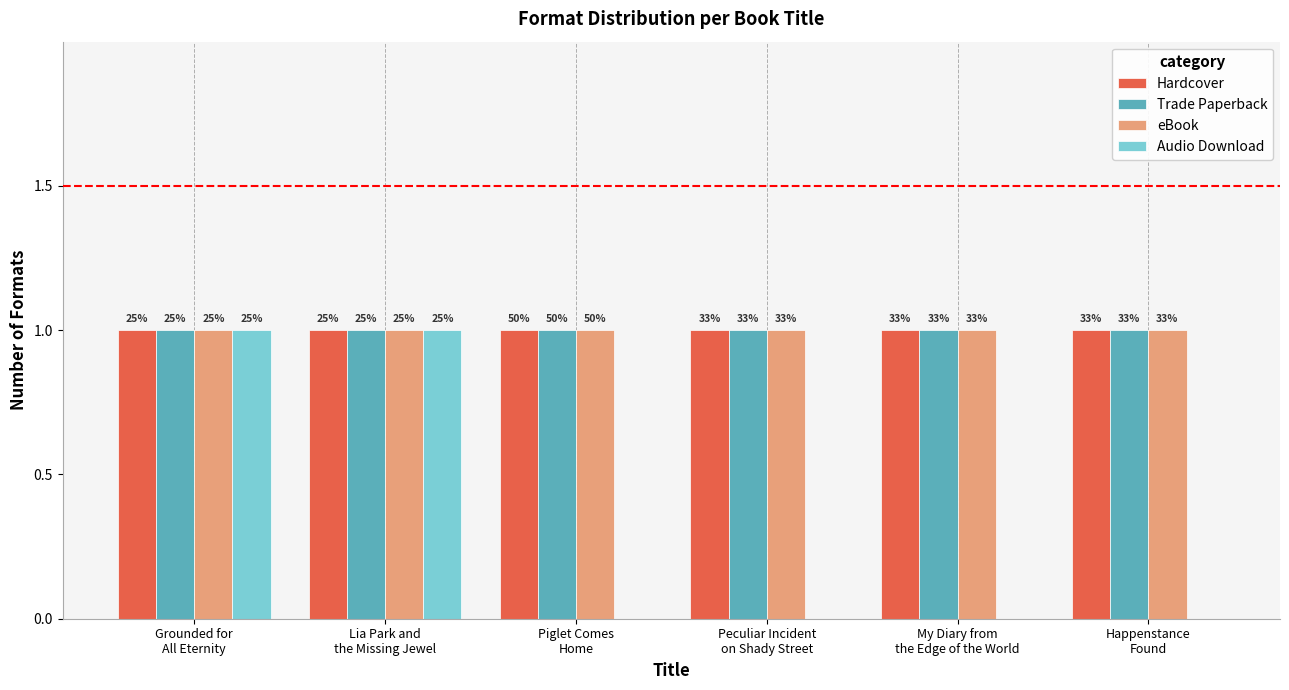

List the series in order of their peak value, highest first.

Hardcover, Trade Paperback, eBook, Audio Download